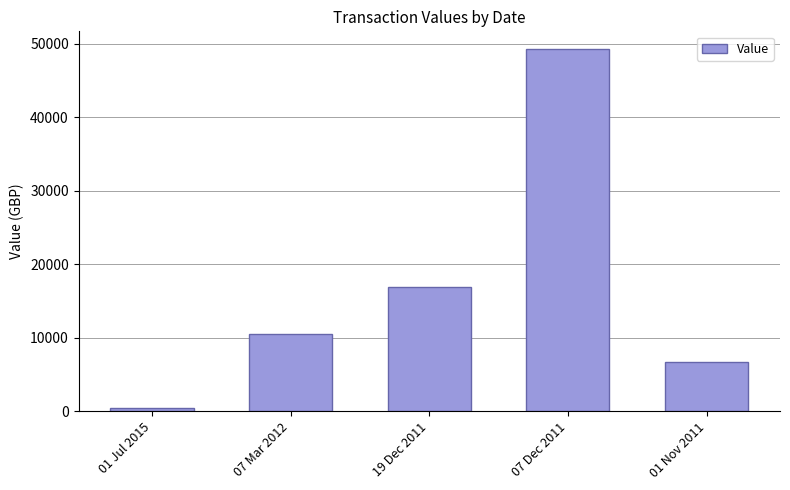

What is the difference between the values at 01 Jul 2015 and 19 Dec 2011?

16456